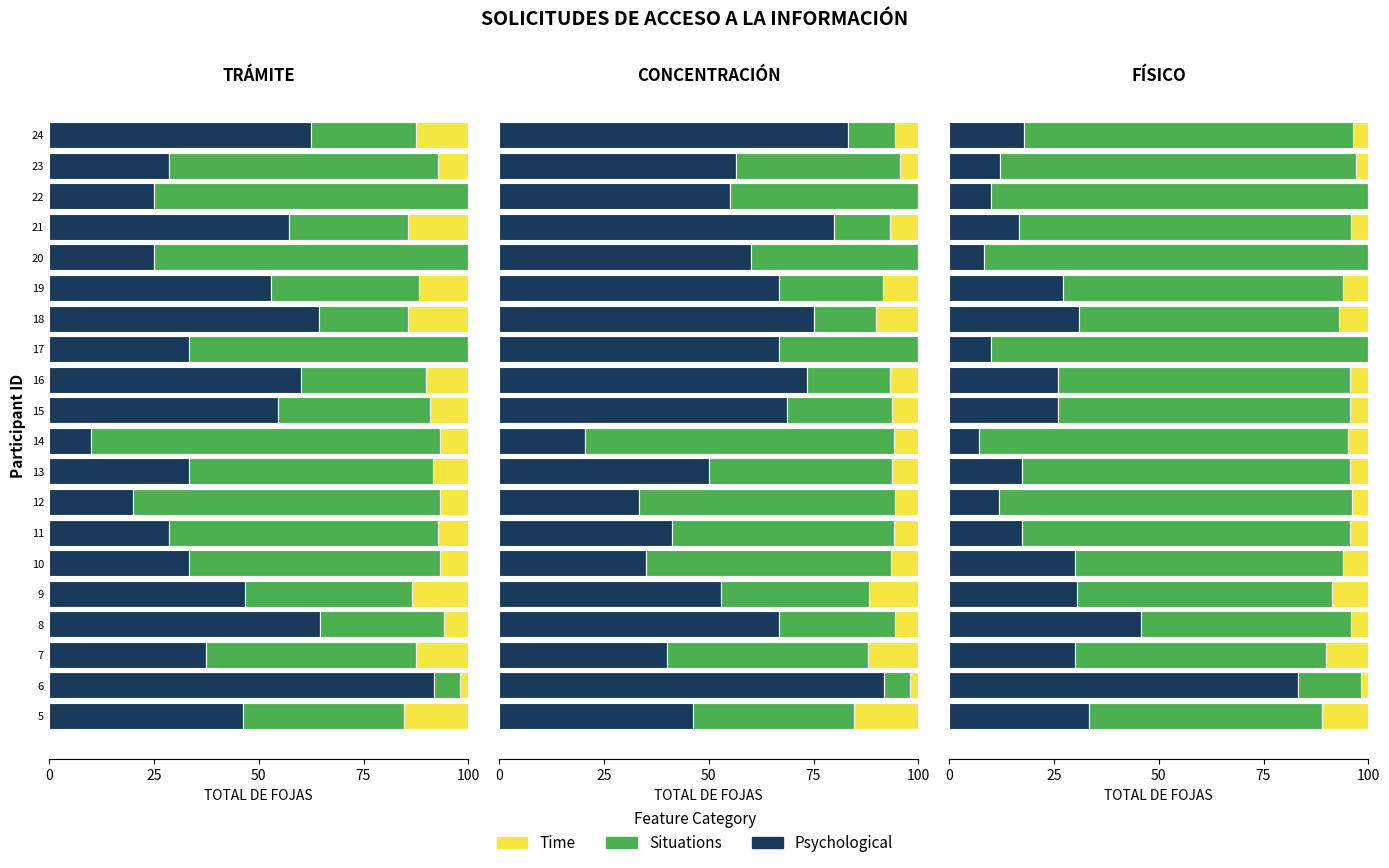

What is the sum of all Time values?

91.7